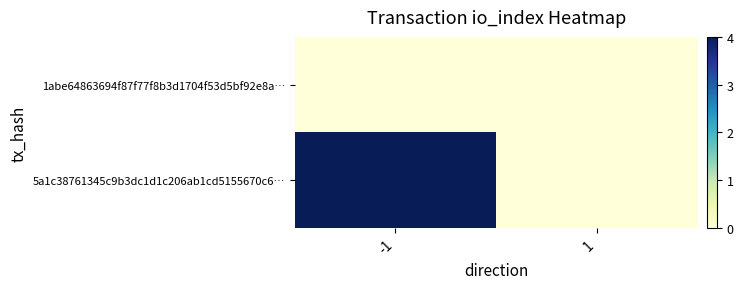

At -1, list the series in order from largest to smallest.

5a1c38761345c9b3dc1d1c206ab1cd5155670c6…, 1abe64863694f87f77f8b3d1704f53d5bf92e8a…